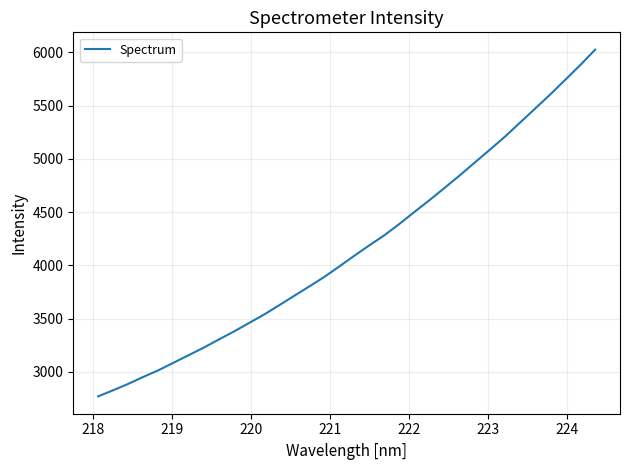

What is the maximum value shown in the chart?

6025.1